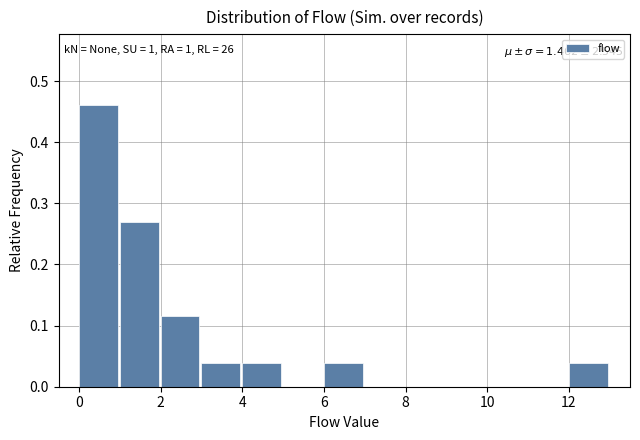

Over which range of the x-axis is the bar tallest?

0 to 1